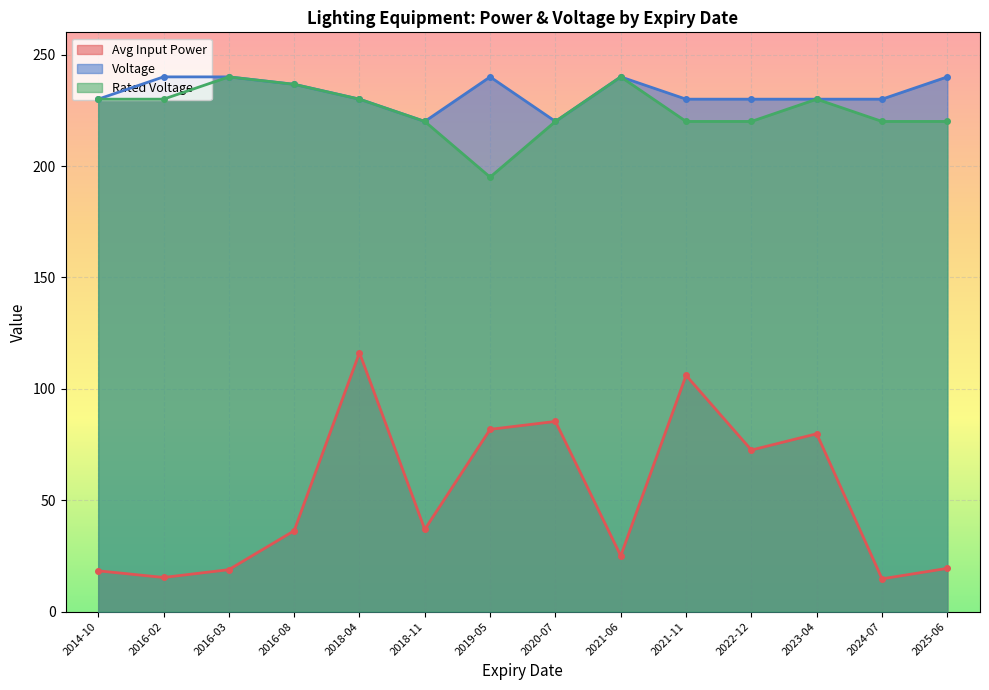

How many interior local peaks does the Voltage series have?

2